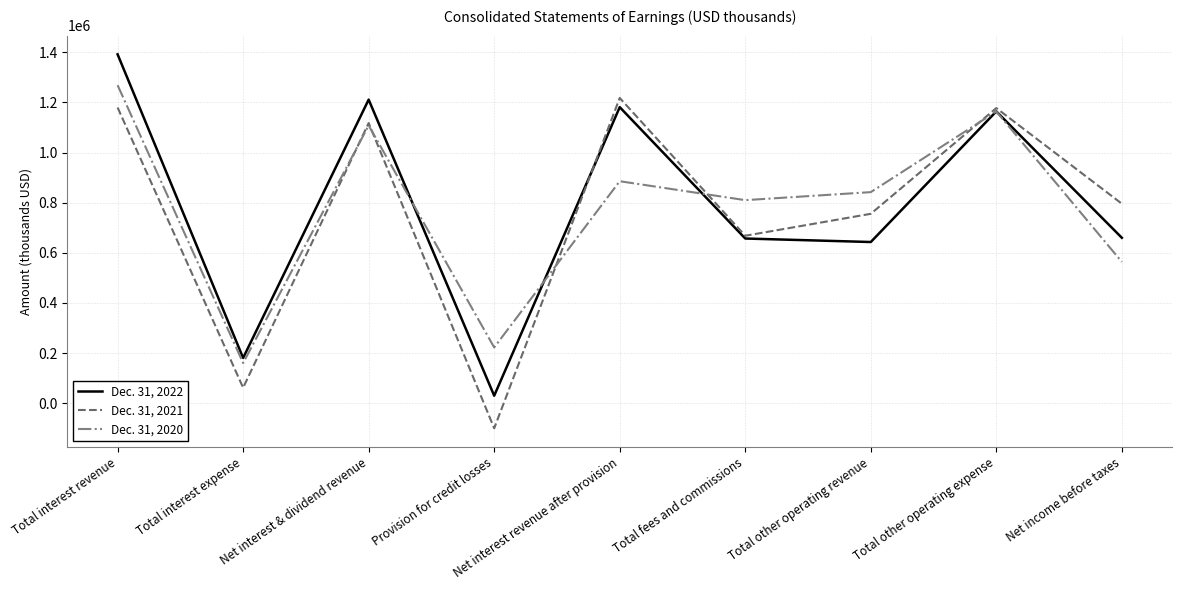

Is this an area chart (filled region under the line)?

No